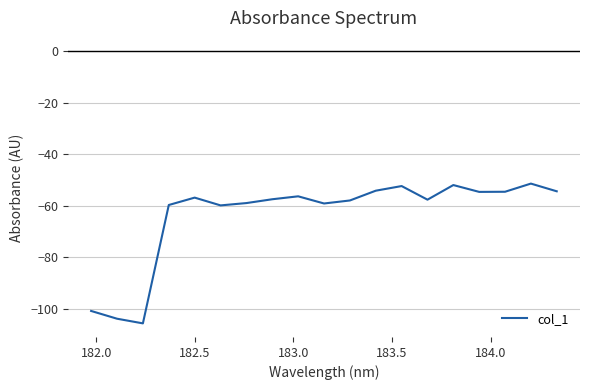

What is the maximum value shown in the chart?

-51.3